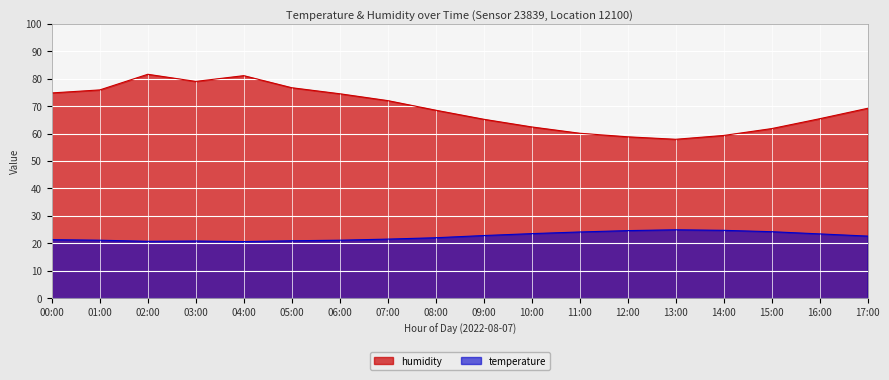

Is the value of temperature at 13:00 greater than the value of humidity at 16:00?

No